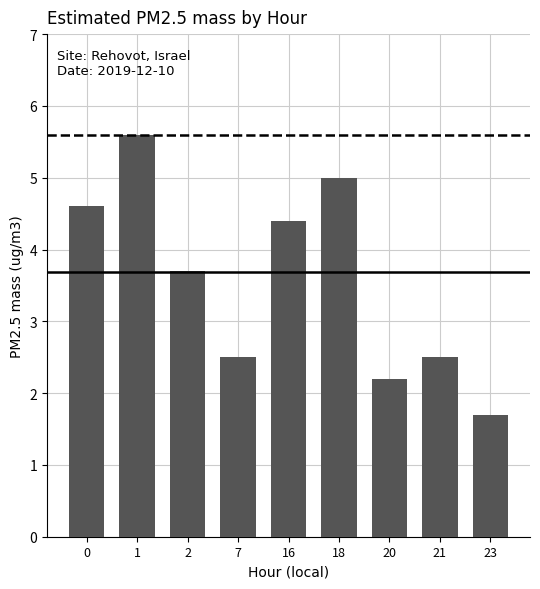

Is it true that the value at 16 is 4.4?

True